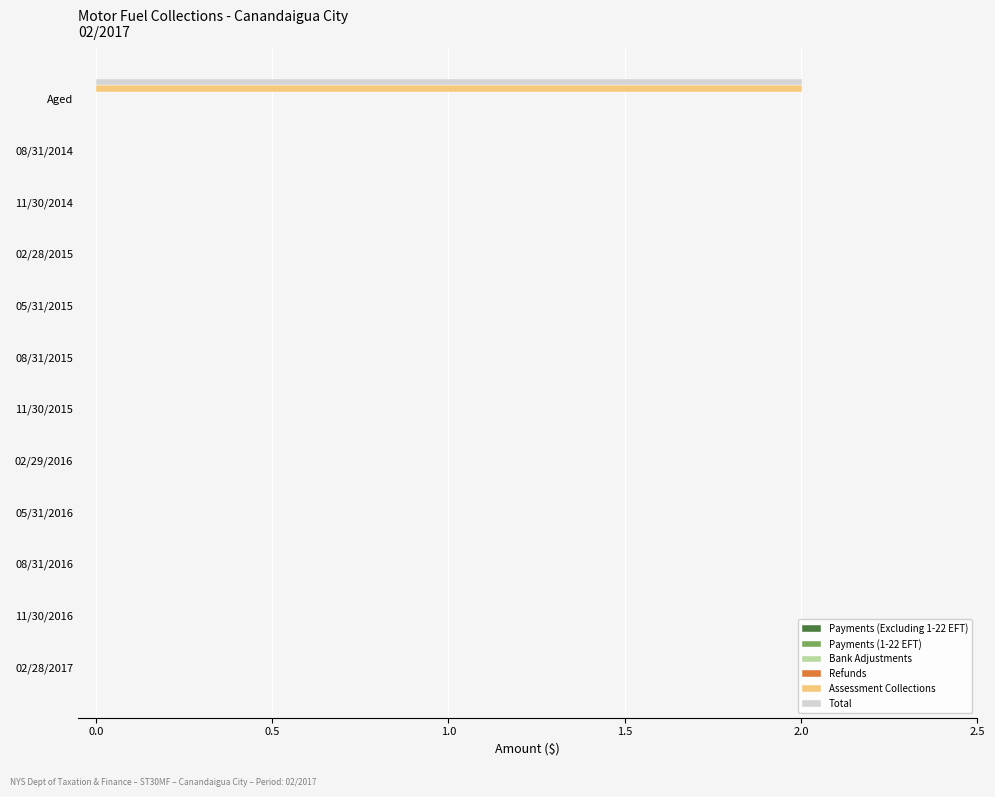

What is the maximum value shown in the chart?

2.0